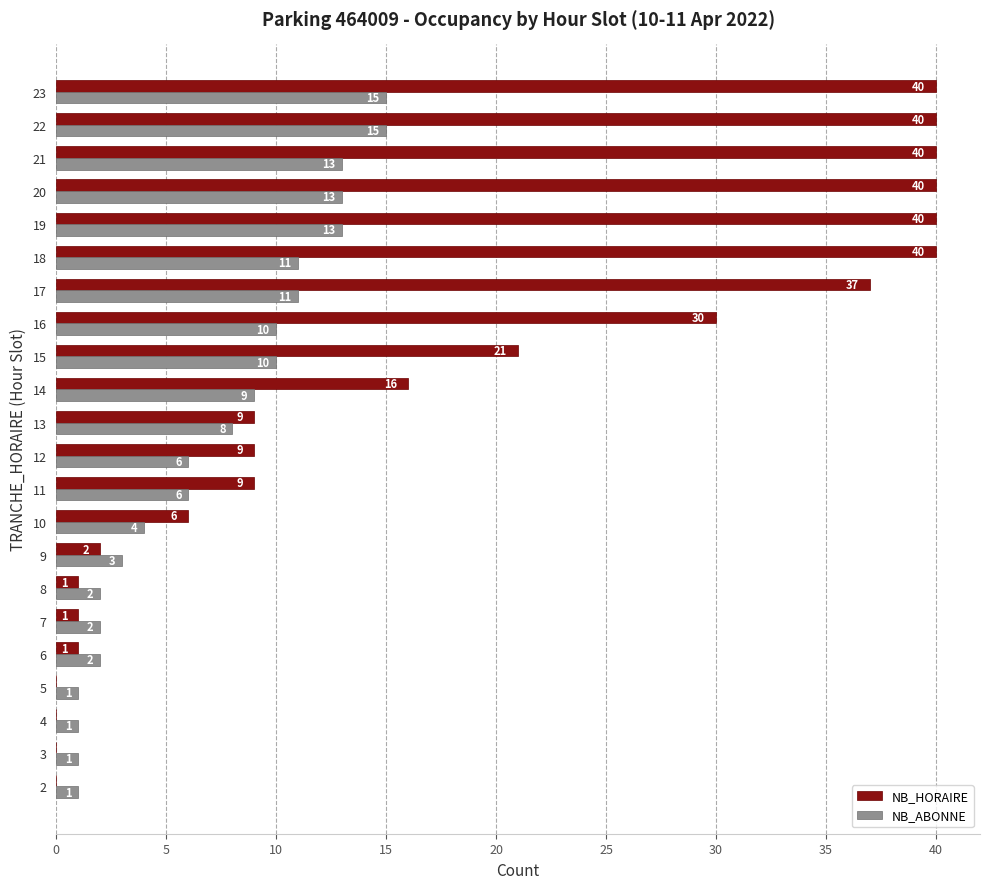

What is the sum of all NB_ABONNE values?

157